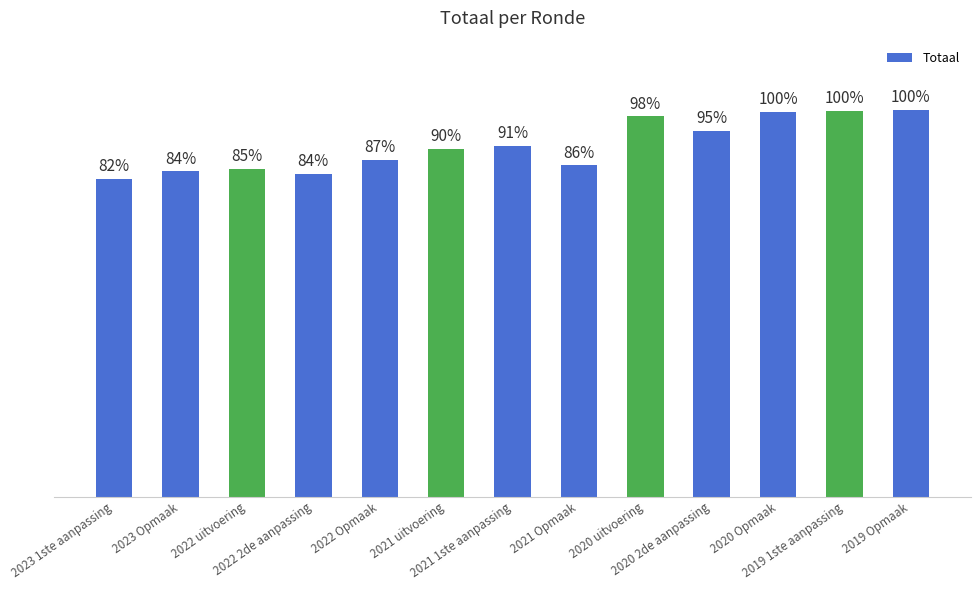

Reading left to right, list all the values displayed in this chart.

2023 1ste aanpassing=2722529	2023 Opmaak=2788236	2022 uitvoering=2813117	2022 2de aanpassing=2767883	2022 Opmaak=2884643	2021 uitvoering=2981379	2021 1ste aanpassing=3009911	2021 Opmaak=2839839	2020 uitvoering=3259405	2020 2de aanpassing=3137470	2020 Opmaak=3300364	2019 1ste aanpassing=3303583	2019 Opmaak=3312715